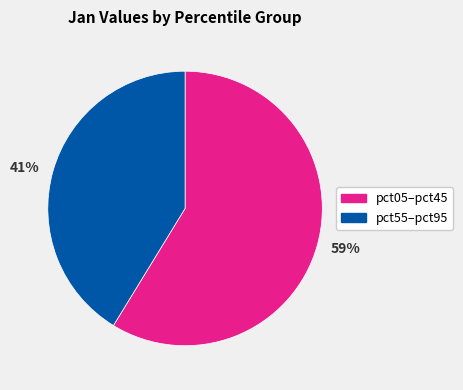

Is there a majority slice in this chart?

Yes